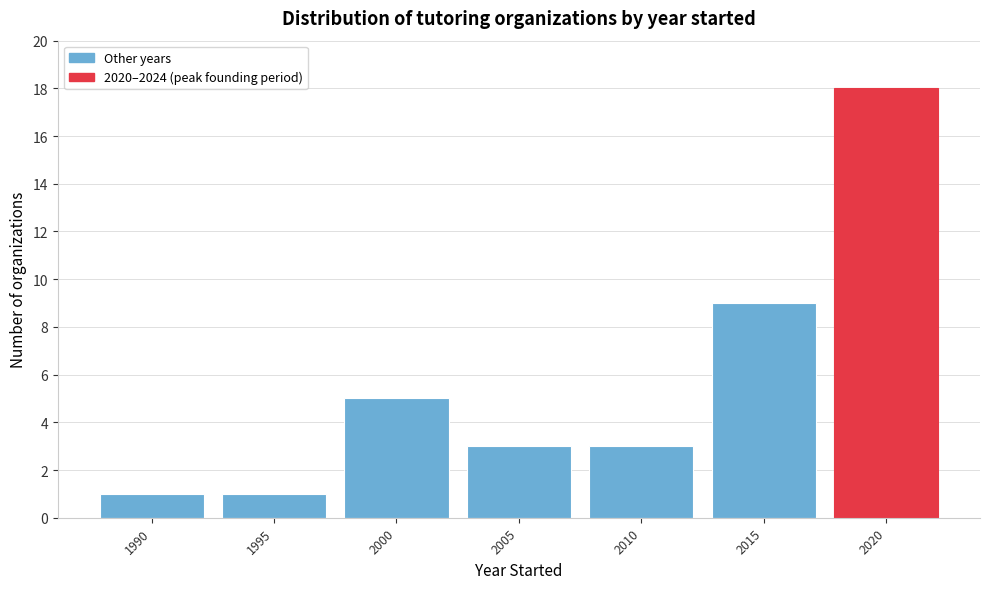

Reading left to right, extract all data points from this chart.

1	1	5	3	3	9	18